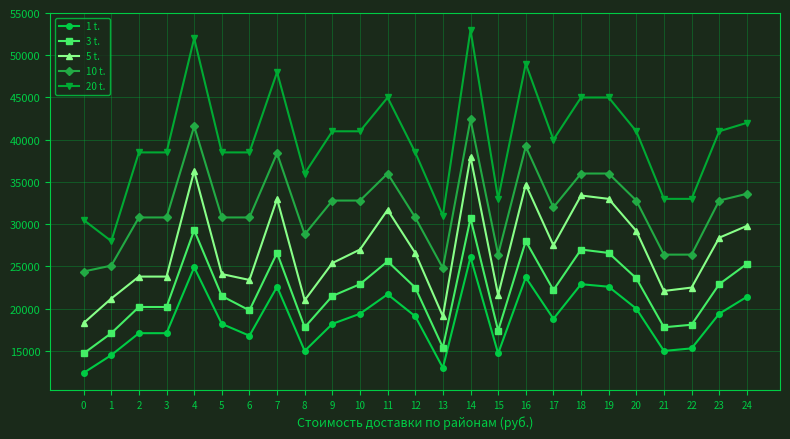

List the series in order of their peak value, lowest first.

1 t., 3 t., 5 t., 10 t., 20 t.